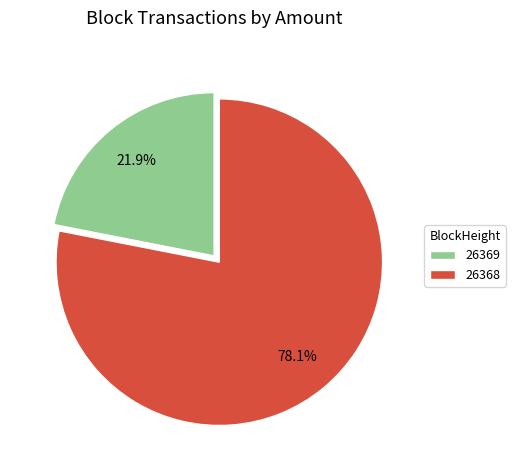

Is 26368 the majority of the pie?

Yes